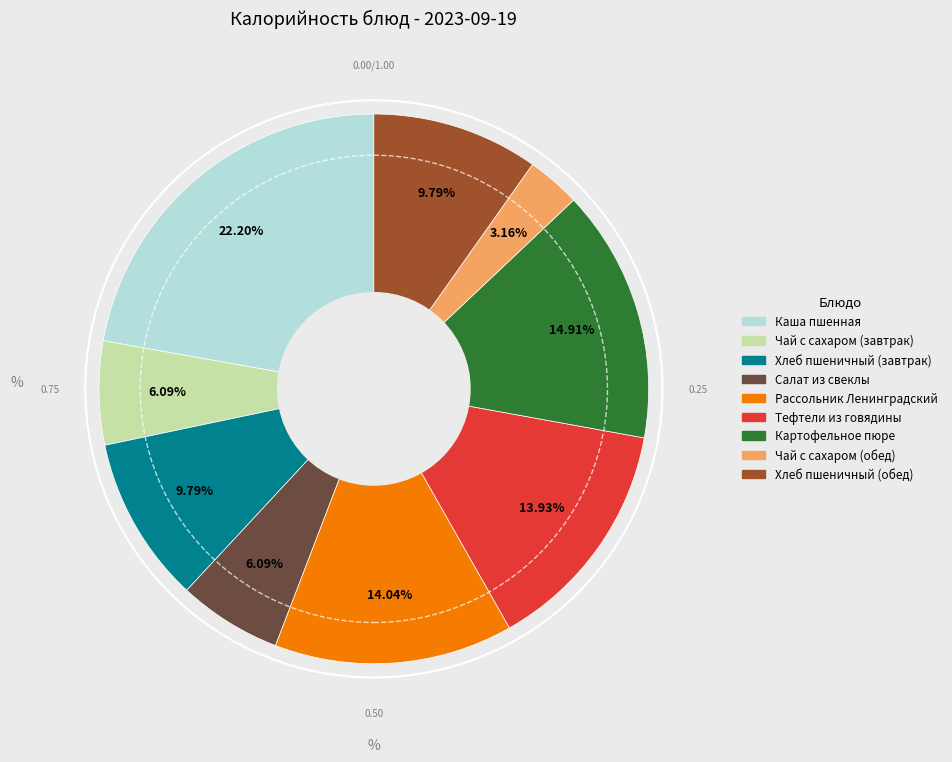

To the nearest percent, what is the average slice percentage?

11%